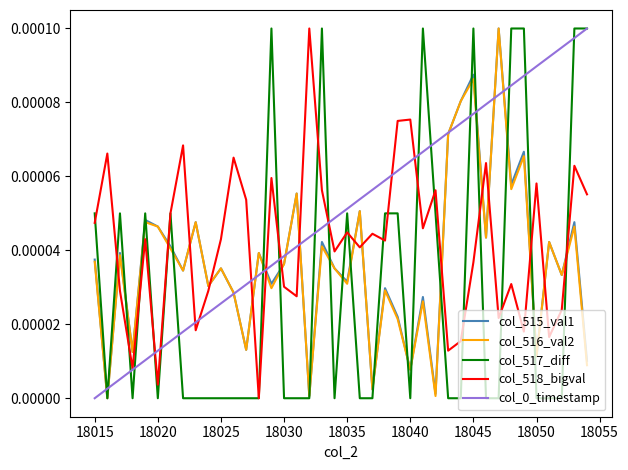

In col_516_val2, how many points are higher than both neighbors (excluding endpoints)?

15